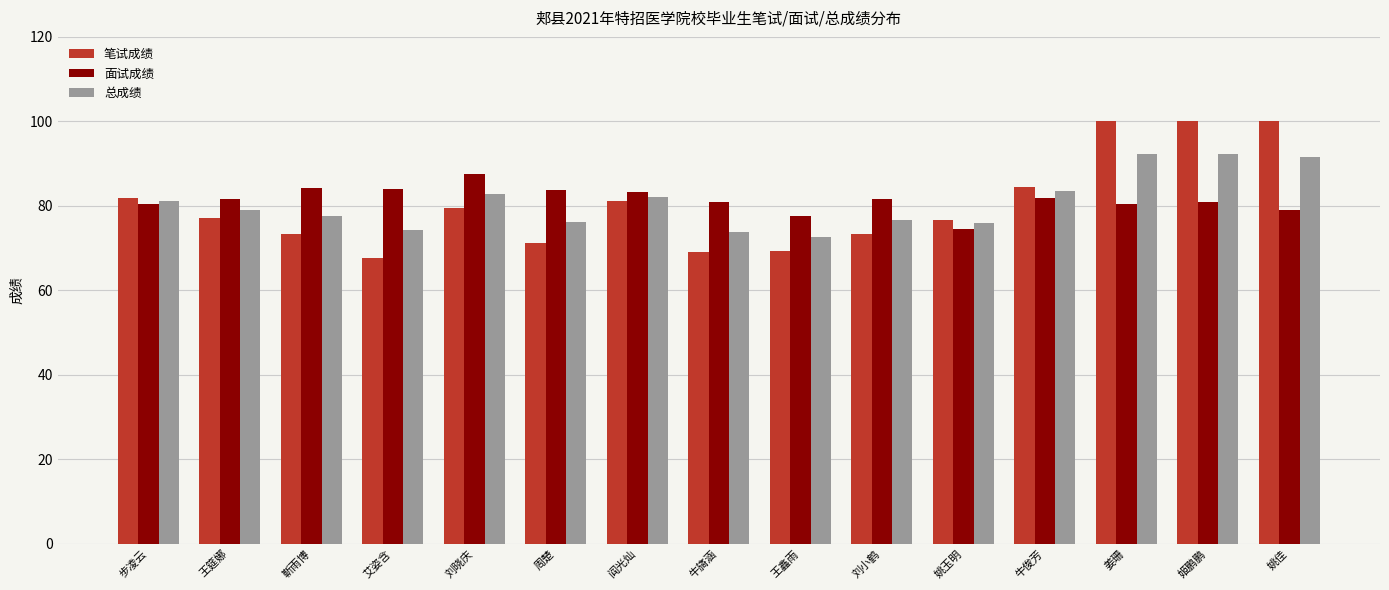

Rank the series at 牛旖涵 from lowest to highest value.

笔试成绩, 总成绩, 面试成绩